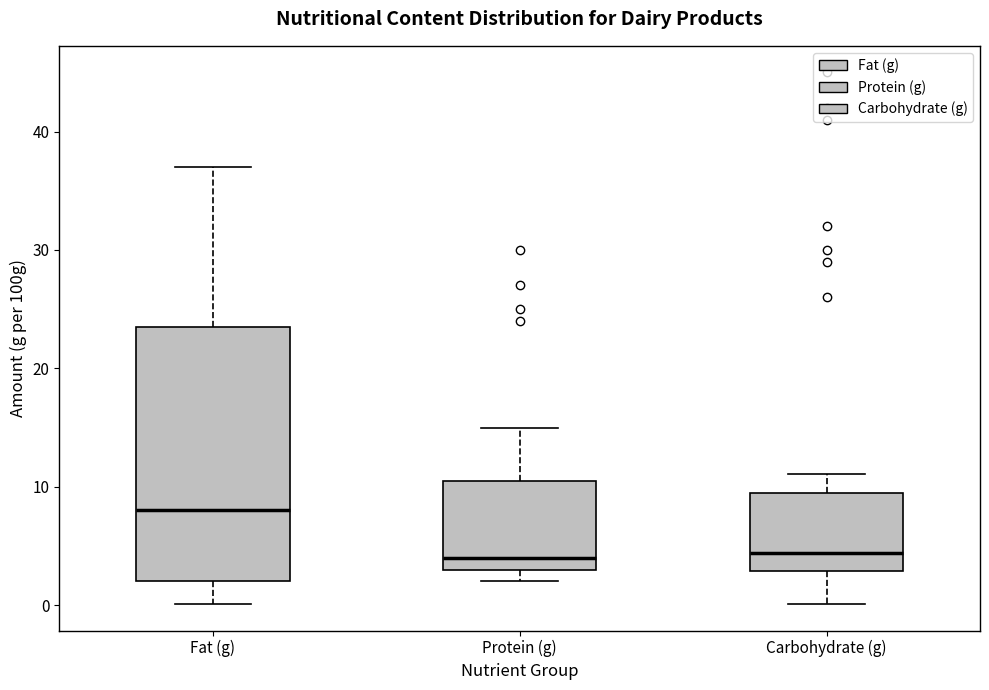

Reading left to right, read every box against the y-axis: the position of its median line, the range the box covers, and the ends of its whiskers. The values are not printed on the chart, so give them approximately, as read against the axis.

Fat (g): median 8, box 2 to 24, whiskers 0 to 37
Protein (g): median 4, box 3 to 11, whiskers 2 to 15
Carbohydrate (g): median 4, box 3 to 10, whiskers 0 to 11